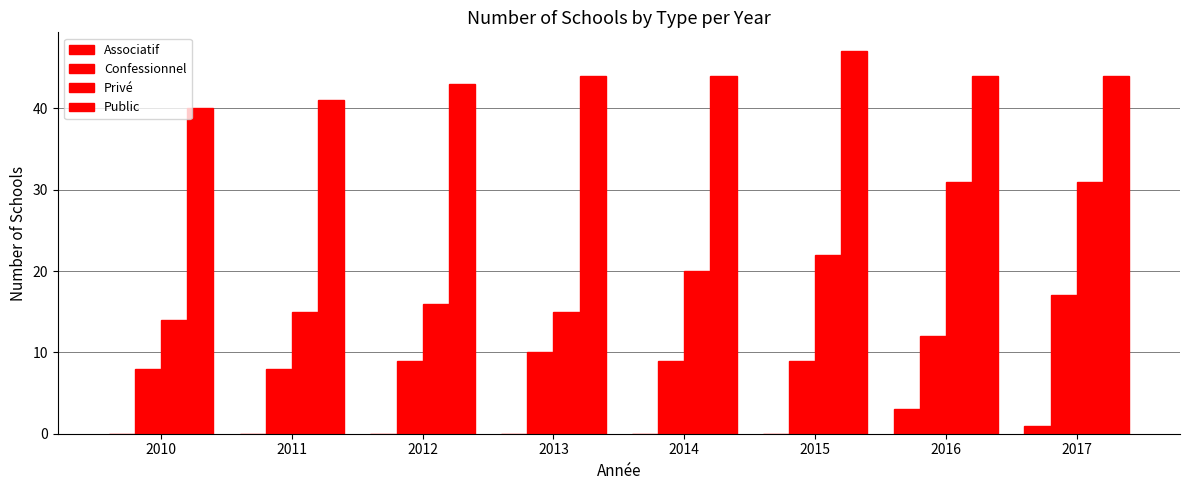

Does the chart contain stacked bars?

No